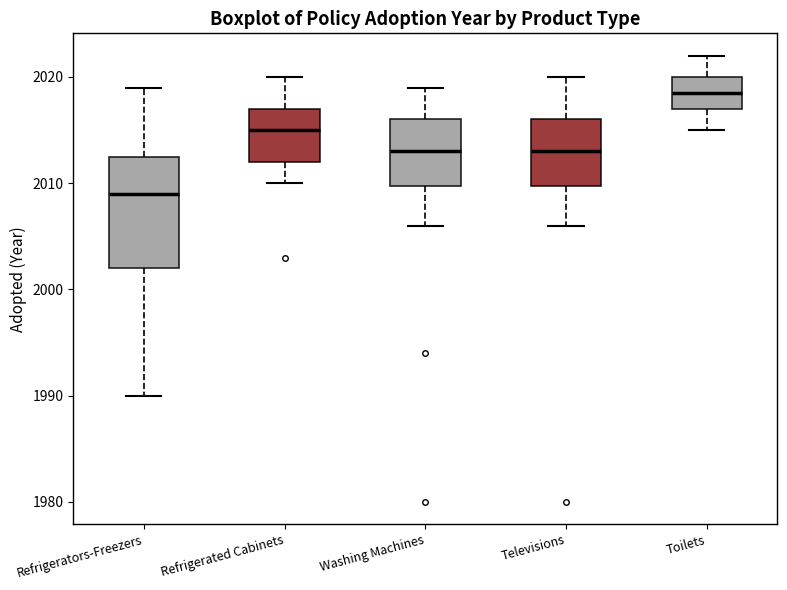

Reading left to right, transcribe this box plot: for each box, give where its median line is, the range the box spans, and where its two whiskers end, as read against the y-axis. The values are not printed on the chart, so give them approximately, as read against the axis.

Refrigerators-Freezers: median 2009, box 2002 to 2013, whiskers 1990 to 2019
Refrigerated Cabinets: median 2015, box 2012 to 2017, whiskers 2010 to 2020
Washing Machines: median 2013, box 2010 to 2016, whiskers 2006 to 2019
Televisions: median 2013, box 2010 to 2016, whiskers 2006 to 2020
Toilets: median 2019, box 2017 to 2020, whiskers 2015 to 2022